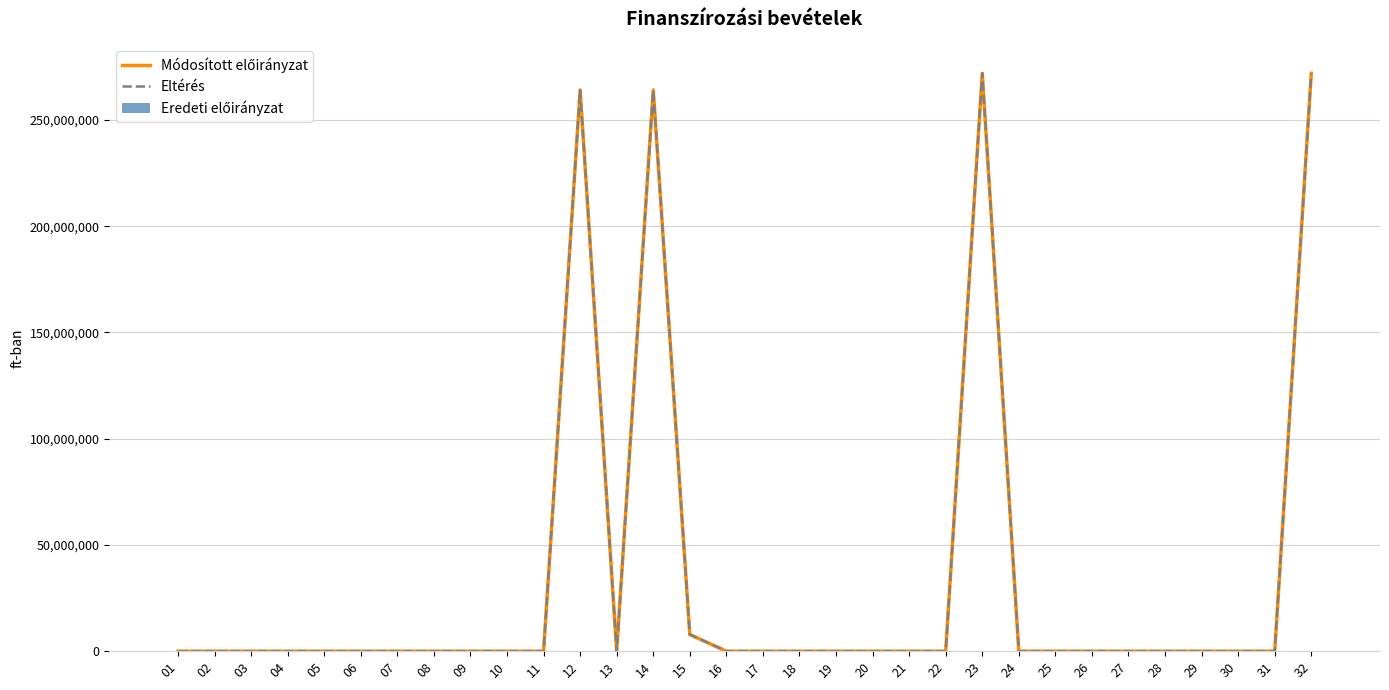

Reading left to right, list all the values displayed in this chart.

Módosított előirányzat: 01=0	02=0	03=0	04=0	05=0	06=0	07=0	08=0	09=0	10=0	11=0	12=264108560	13=0	14=264108560	15=7845582	16=0	17=0	18=0	19=0	20=0	21=0	22=0	23=271954142	24=0	25=0	26=0	27=0	28=0	29=0	30=0	31=0	32=271954142
Eltérés: 01=0	02=0	03=0	04=0	05=0	06=0	07=0	08=0	09=0	10=0	11=0	12=264108560	13=0	14=264108560	15=7845582	16=0	17=0	18=0	19=0	20=0	21=0	22=0	23=271954142	24=0	25=0	26=0	27=0	28=0	29=0	30=0	31=0	32=271954142
Eredeti előirányzat: 01=0	02=0	03=0	04=0	05=0	06=0	07=0	08=0	09=0	10=0	11=0	12=0	13=0	14=0	15=0	16=0	17=0	18=0	19=0	20=0	21=0	22=0	23=0	24=0	25=0	26=0	27=0	28=0	29=0	30=0	31=0	32=0